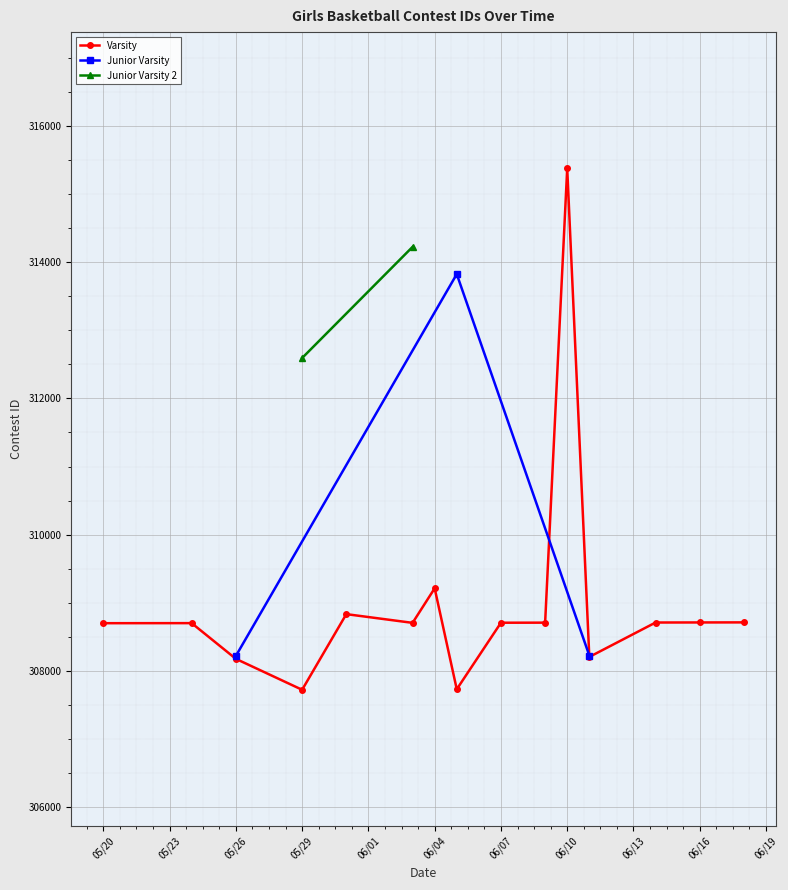

At which label is the value closest to 311549?

5/29/21